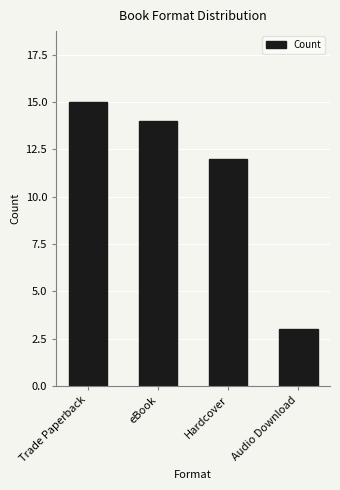

What is the change in value from Trade Paperback to eBook?

-1